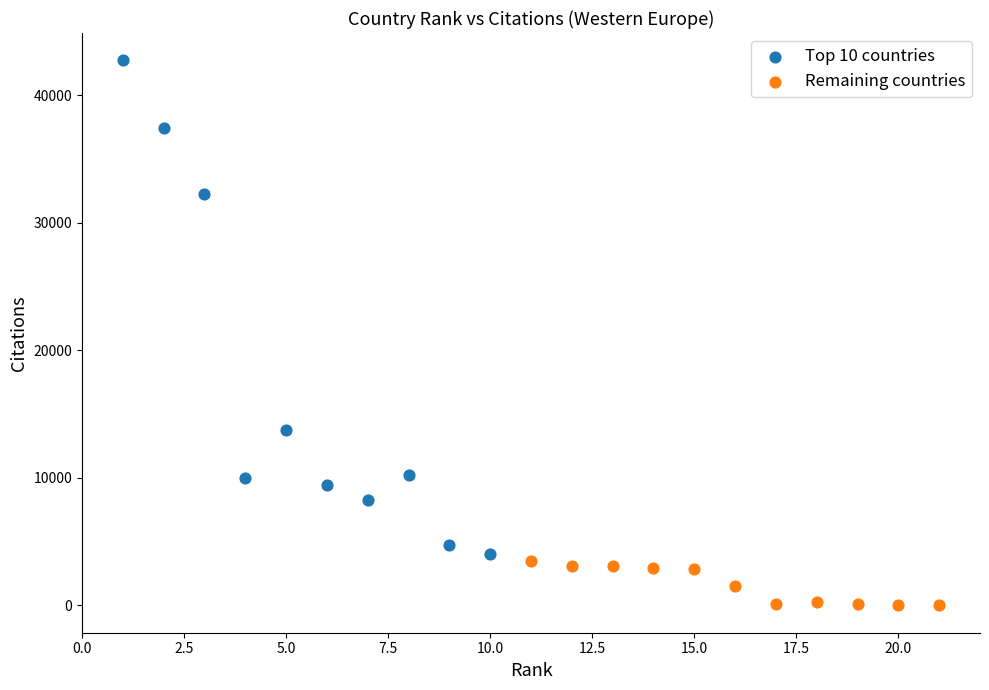

Which series contains the lowest Y value?

Remaining countries